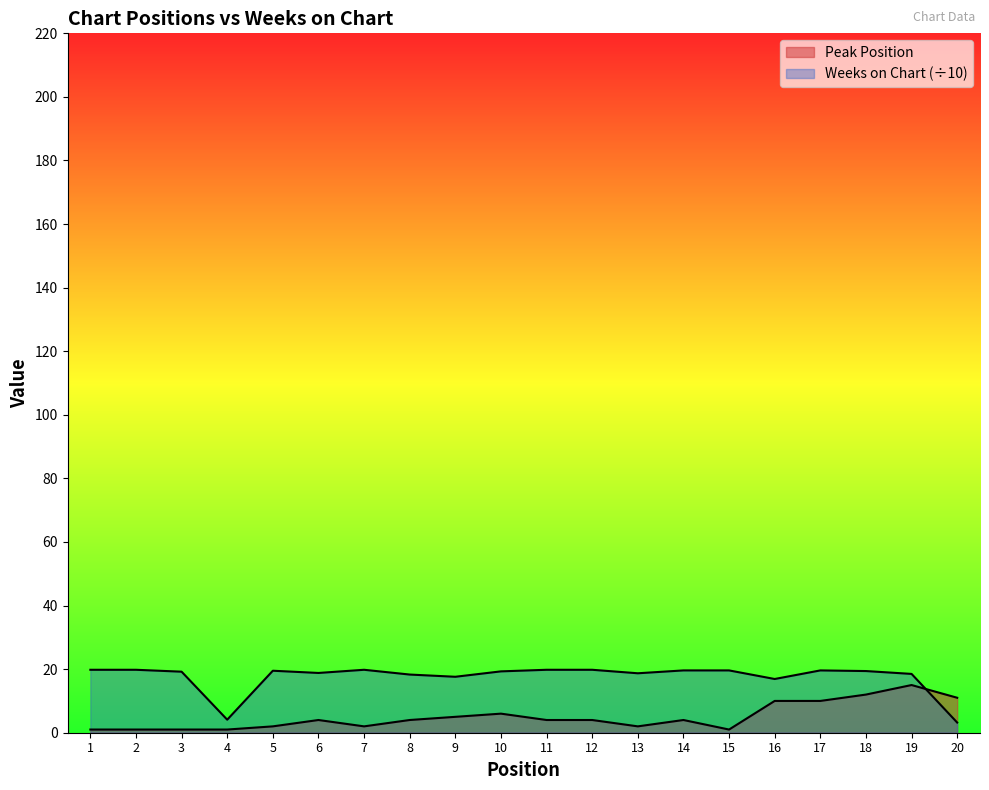

Is the value of Peak Position at 9 greater than the value of Weeks on Chart at 7?

No